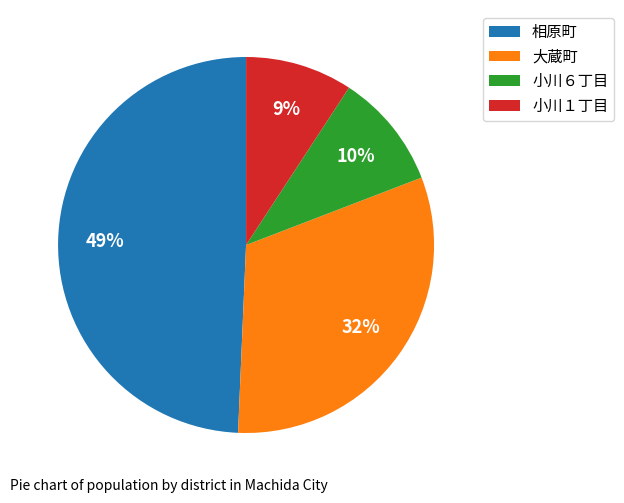

Which slice is the largest?

相原町